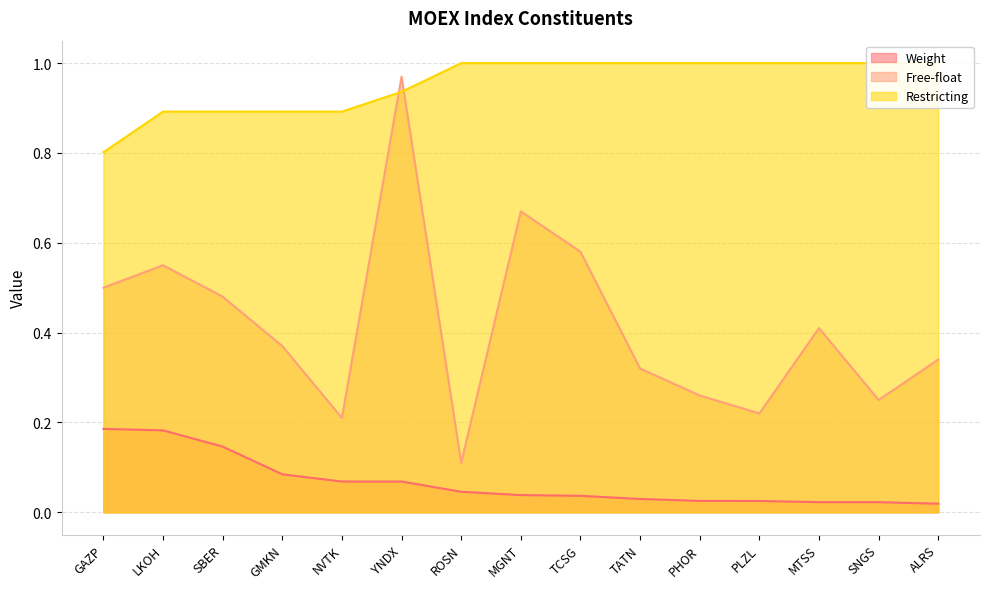

List the series in order of their peak value, lowest first.

Weight, Free-float, Restricting